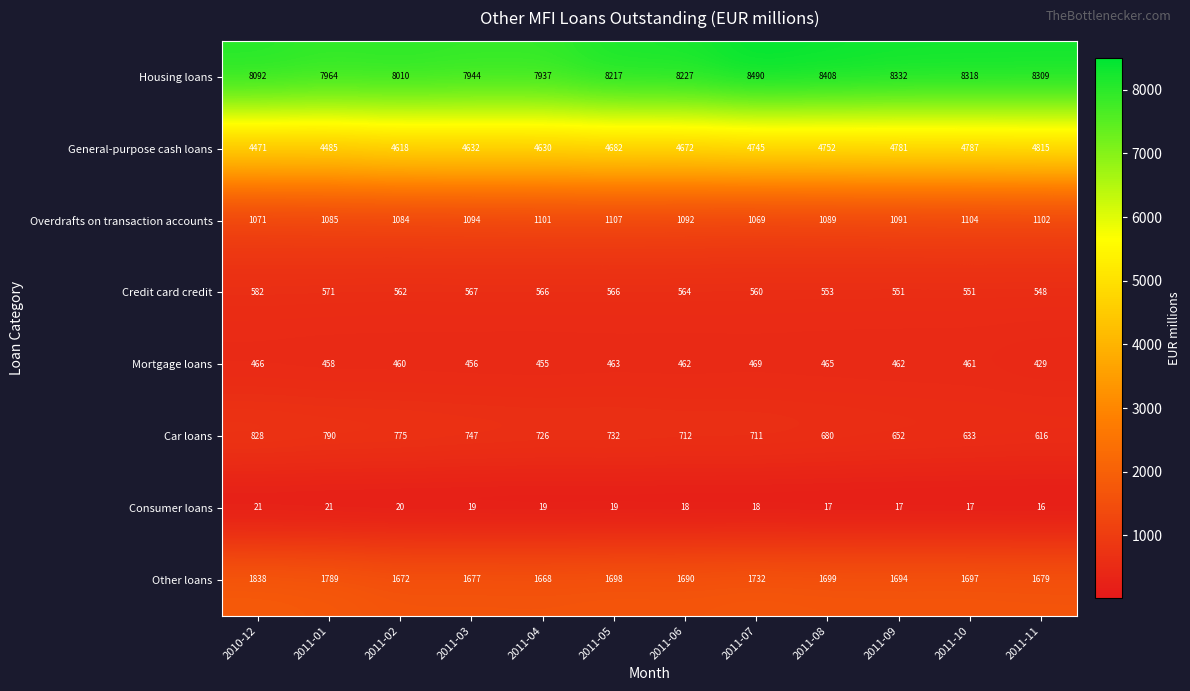

Where does the Car loans series first go above 726?

2010-12